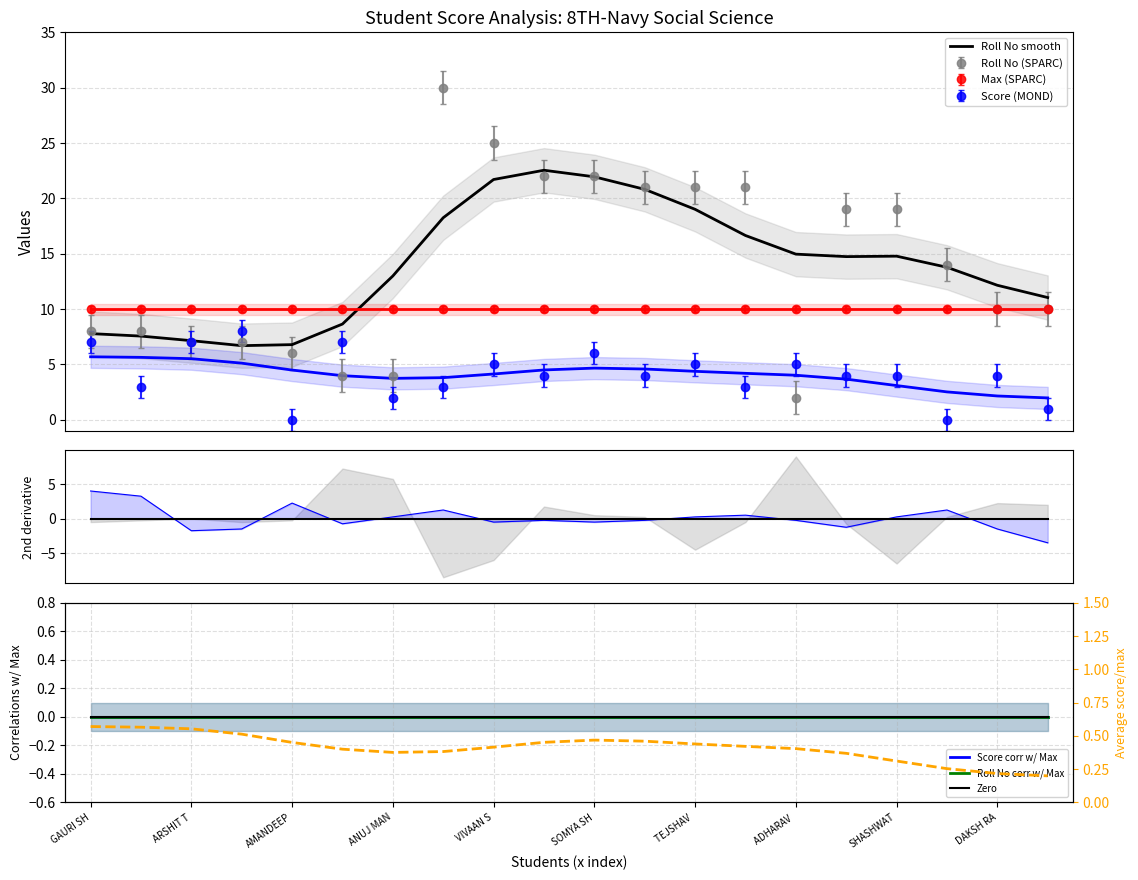

What is the highest value of the Score (MOND) series?

8.0